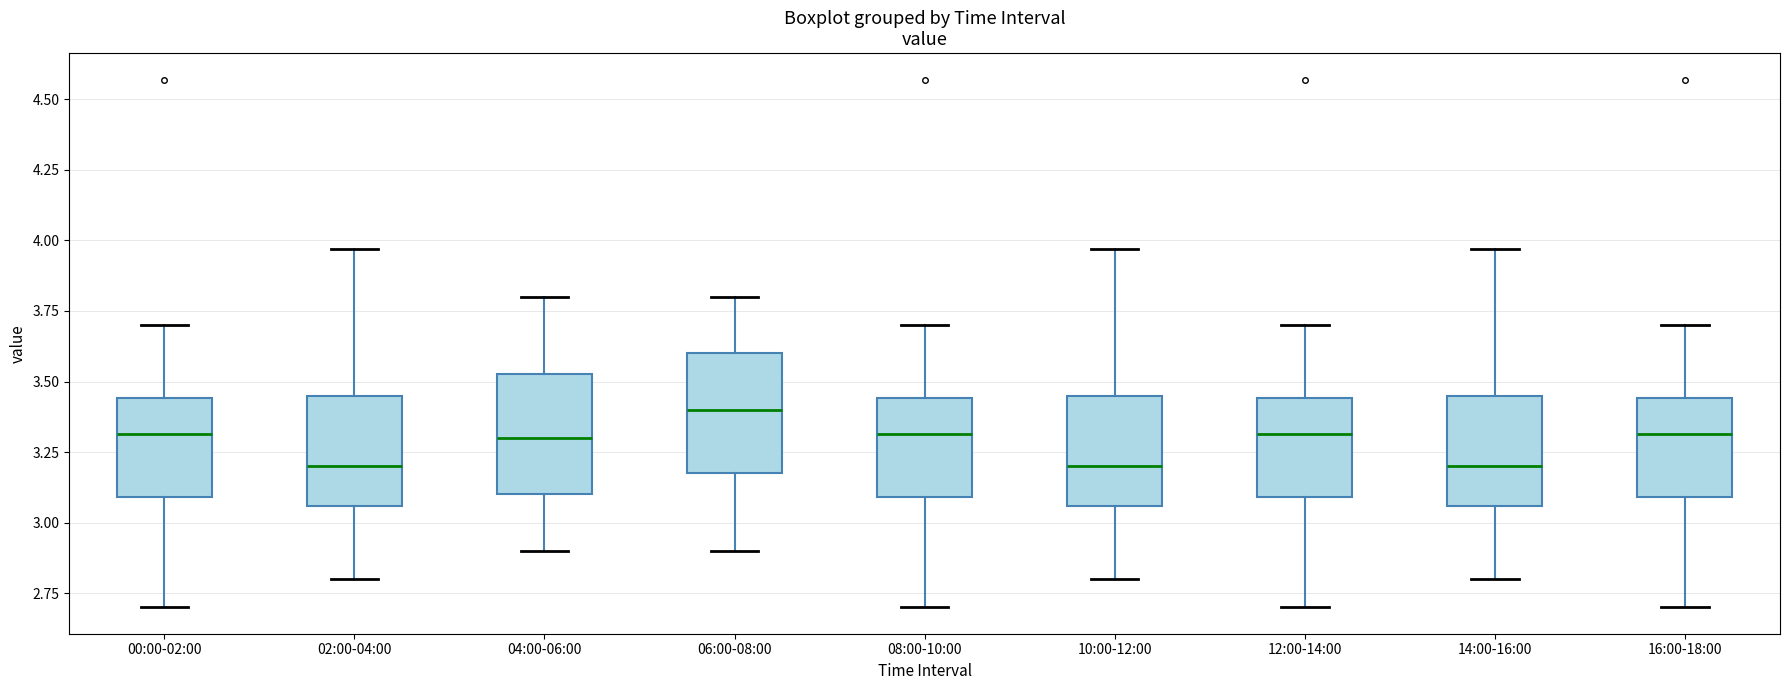

Reading left to right, read every box against the y-axis: the position of its median line, the range the box covers, and the ends of its whiskers. The values are not printed on the chart, so give them approximately, as read against the axis.

00:00-02:00: median 3.30, box 3.10 to 3.45, whiskers 2.70 to 3.70
02:00-04:00: median 3.20, box 3.05 to 3.45, whiskers 2.80 to 3.95
04:00-06:00: median 3.30, box 3.10 to 3.55, whiskers 2.90 to 3.80
06:00-08:00: median 3.40, box 3.20 to 3.60, whiskers 2.90 to 3.80
08:00-10:00: median 3.30, box 3.10 to 3.45, whiskers 2.70 to 3.70
10:00-12:00: median 3.20, box 3.05 to 3.45, whiskers 2.80 to 3.95
12:00-14:00: median 3.30, box 3.10 to 3.45, whiskers 2.70 to 3.70
14:00-16:00: median 3.20, box 3.05 to 3.45, whiskers 2.80 to 3.95
16:00-18:00: median 3.30, box 3.10 to 3.45, whiskers 2.70 to 3.70